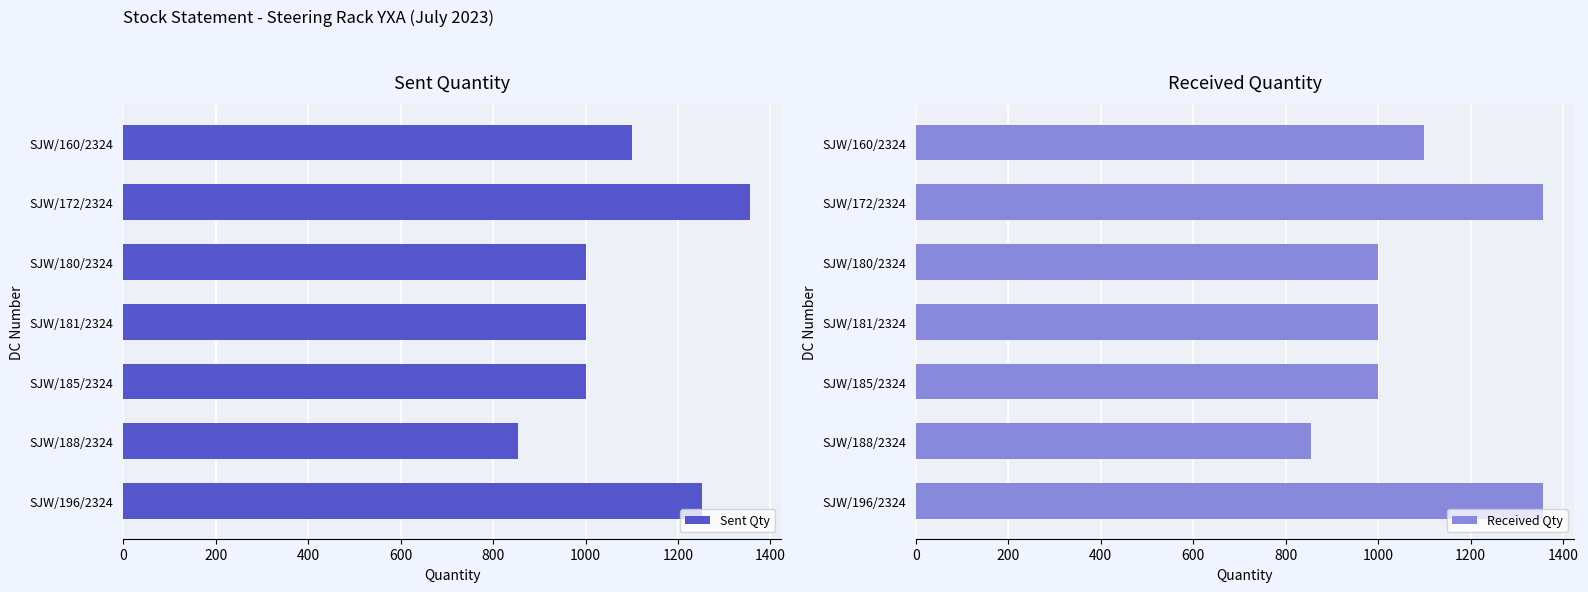

Reading left to right, what are all the values shown in this chart?

Sent Qty: 0=1100	200=1356	400=1000	600=1000	800=1000	1000=855	1200=1252
Received Qty: 0=1100	200=1356	400=1000	600=1000	800=1000	1000=855	1200=1356